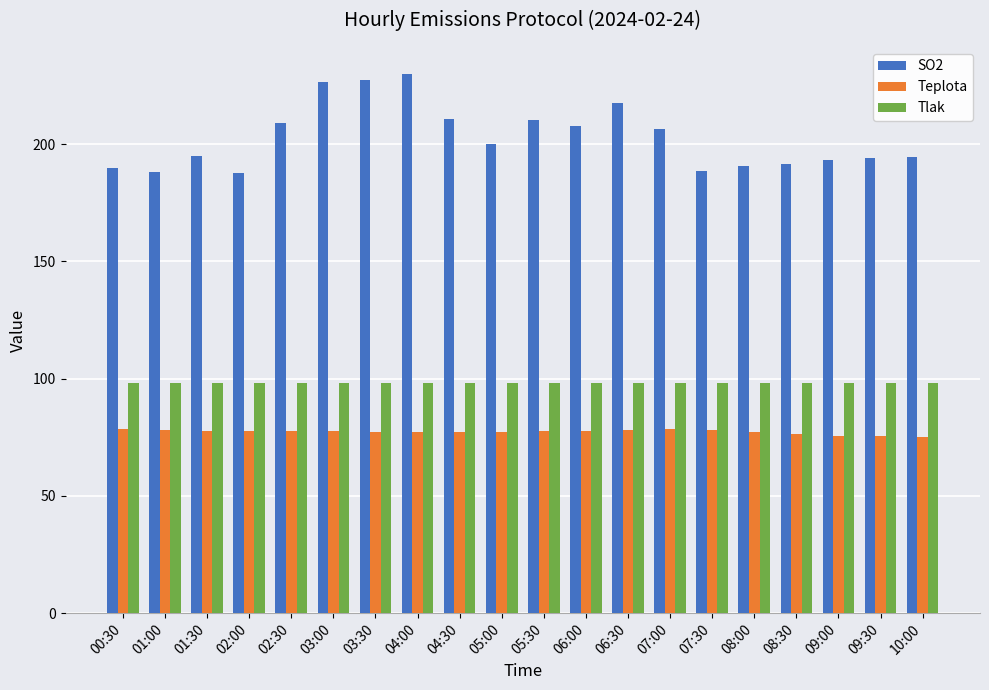

List the series in order of their peak value, lowest first.

Teplota, Tlak, SO2